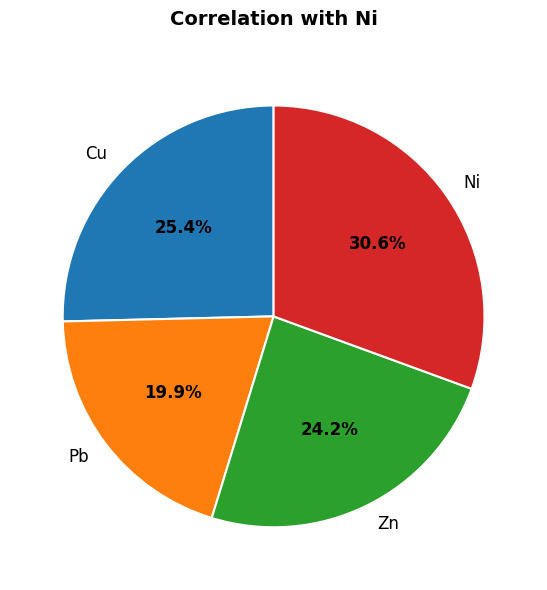

What is the ratio of the value at Zn to the value at Cu?

1.0